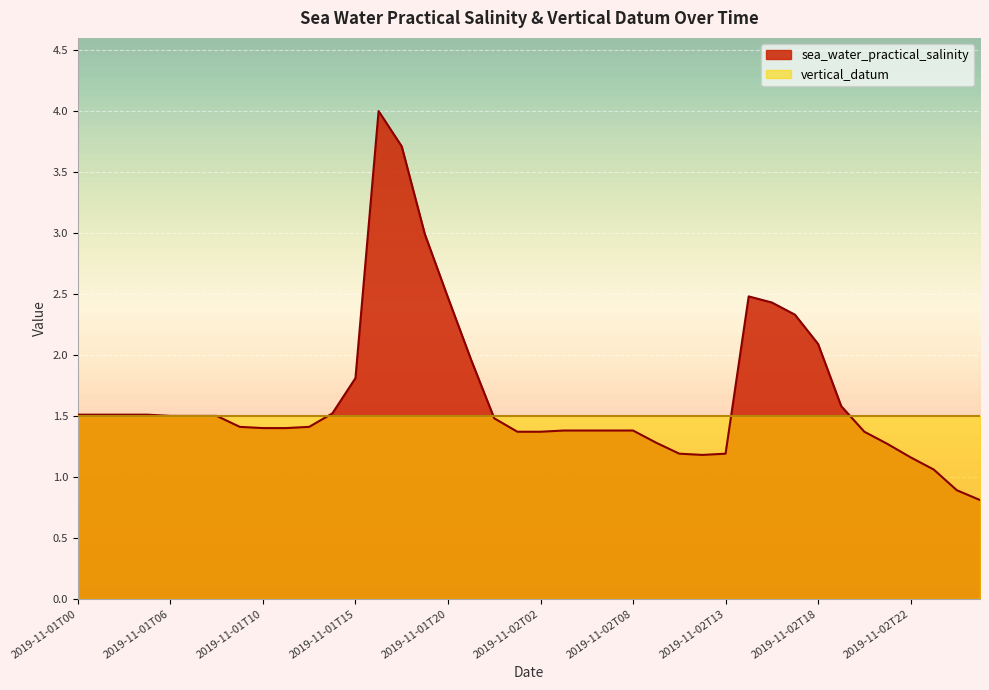

The chart shows a value of 1.2 at 2019-11-02T10. True or false?

True